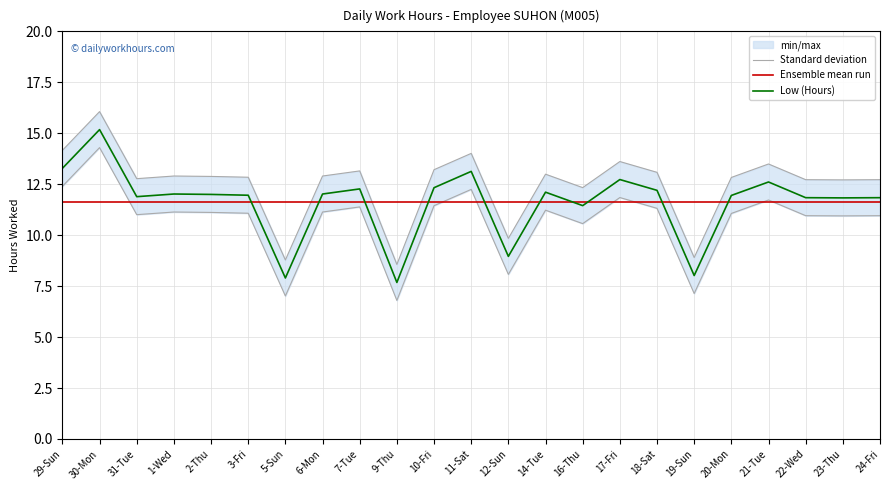

Which series ends up on top after the final intersection of Standard deviation and Ensemble mean run?

Ensemble mean run